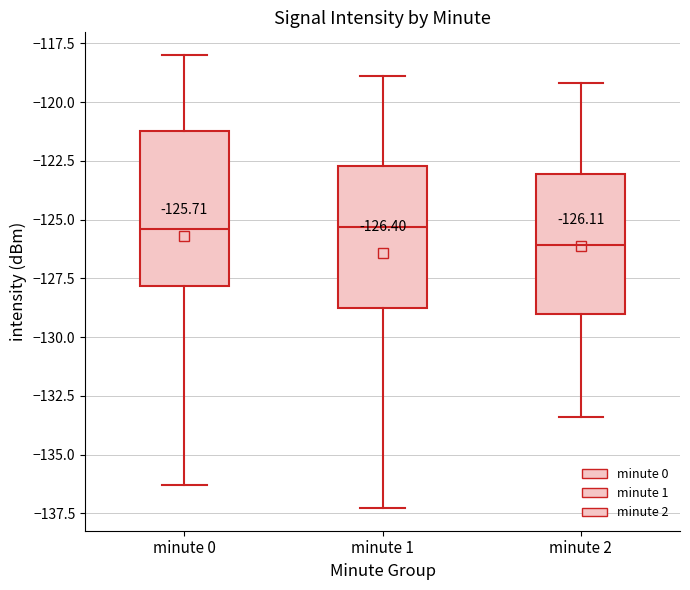

Comparing the boxes themselves (not the whiskers), which one is the tallest?

minute 0